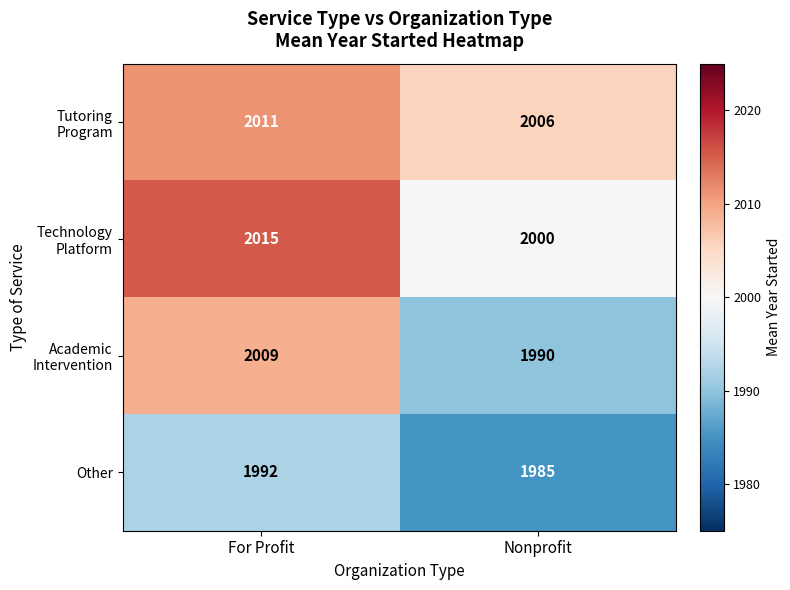

At how many categories does at least one series exceed 1987?

2